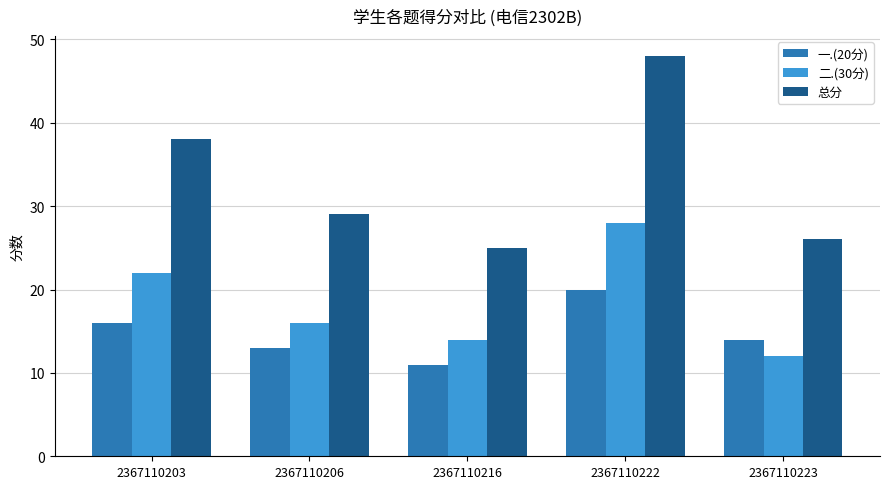

At 2367110216, list the series in order from largest to smallest.

总分, 二.(30分), 一.(20分)